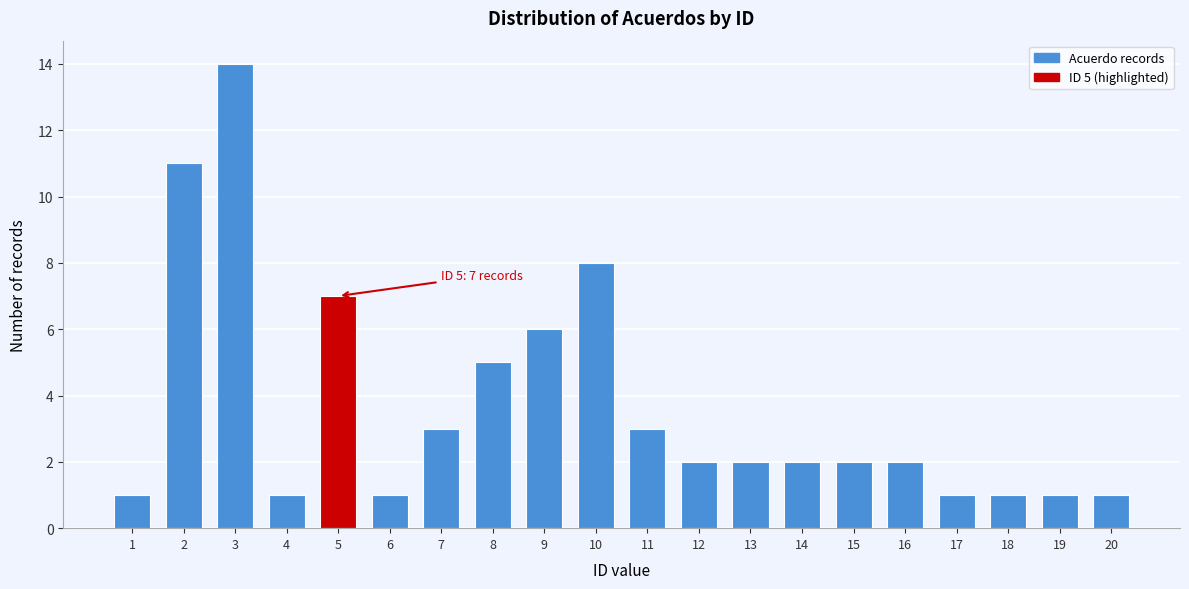

Reading left to right, transcribe all the data shown in this chart.

1=1	2=11	3=14	4=1	5=7	6=1	7=3	8=5	9=6	10=8	11=3	12=2	13=2	14=2	15=2	16=2	17=1	18=1	19=1	20=1